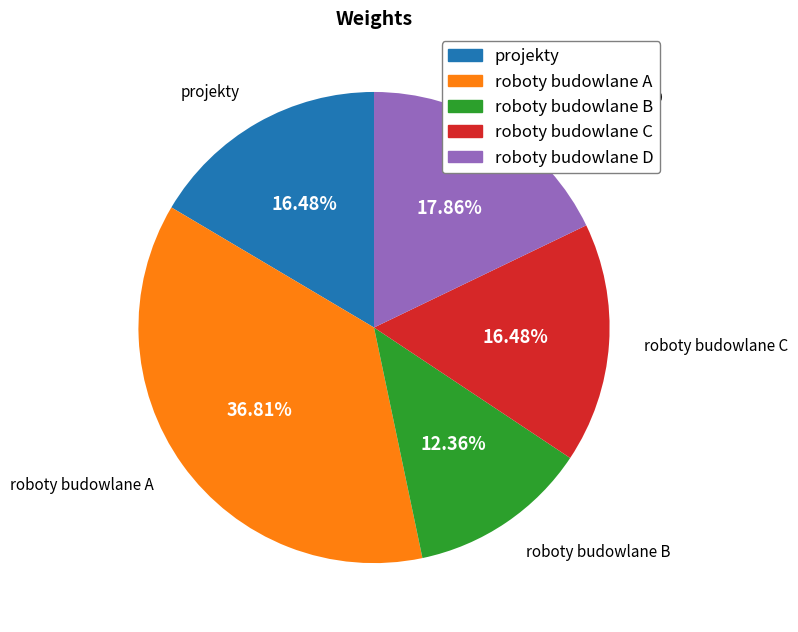

What is the smallest slice in the pie chart?

roboty budowlane B